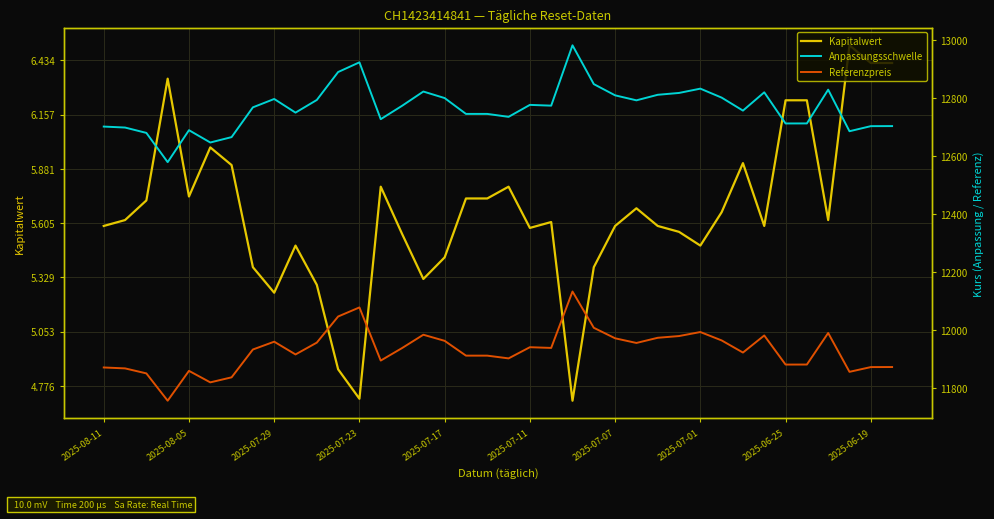

Is it true that Anpassungsschwelle equals 20200.5 at 35?

False